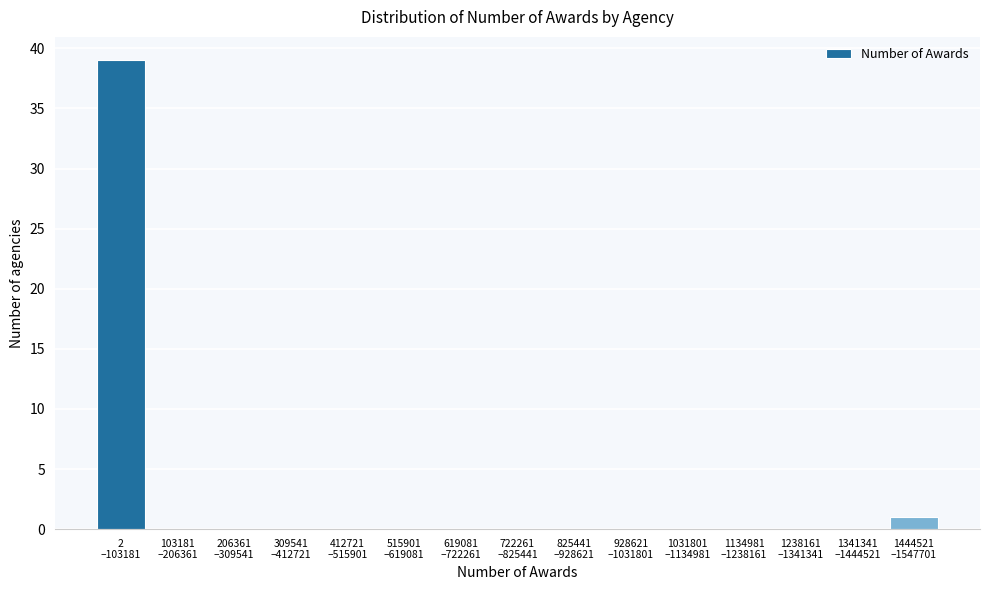

What is the maximum value shown in the chart?

39